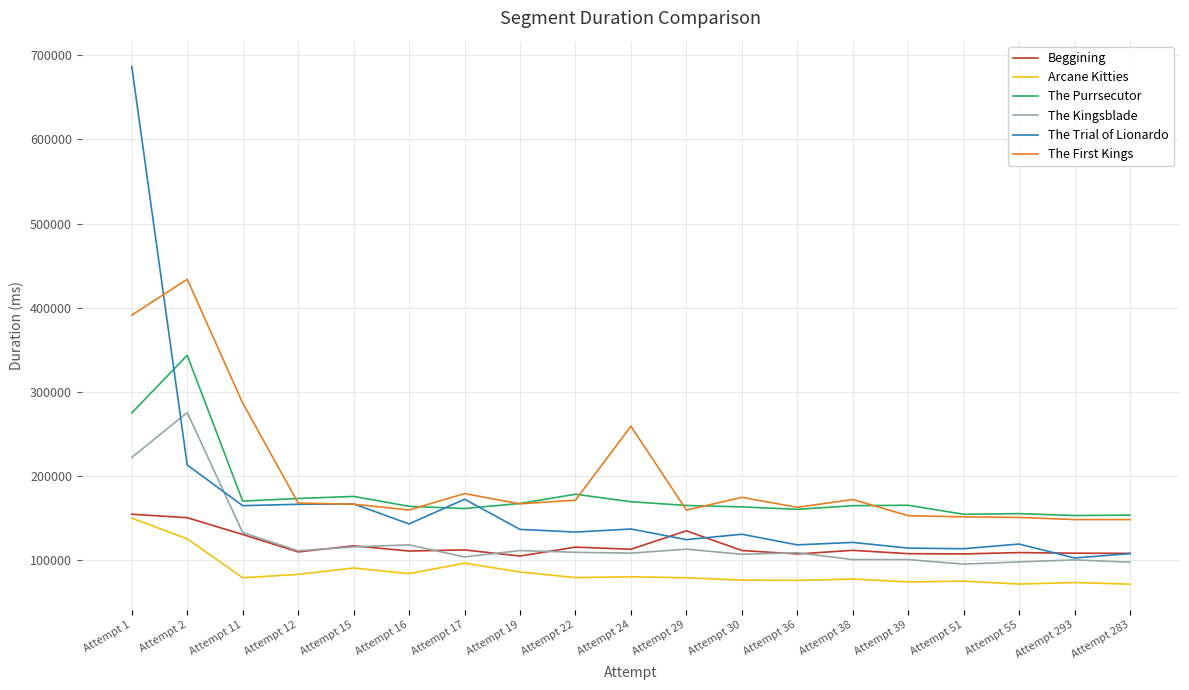

At which label is The Trial of Lionardo closest to 394781?

Attempt 2